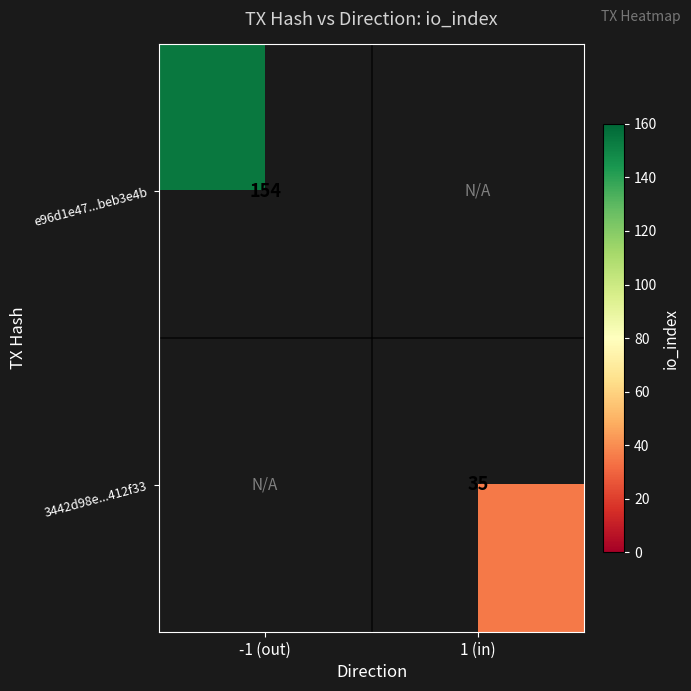

Between 1 (in) and -1 (out), which is larger?

-1 (out)